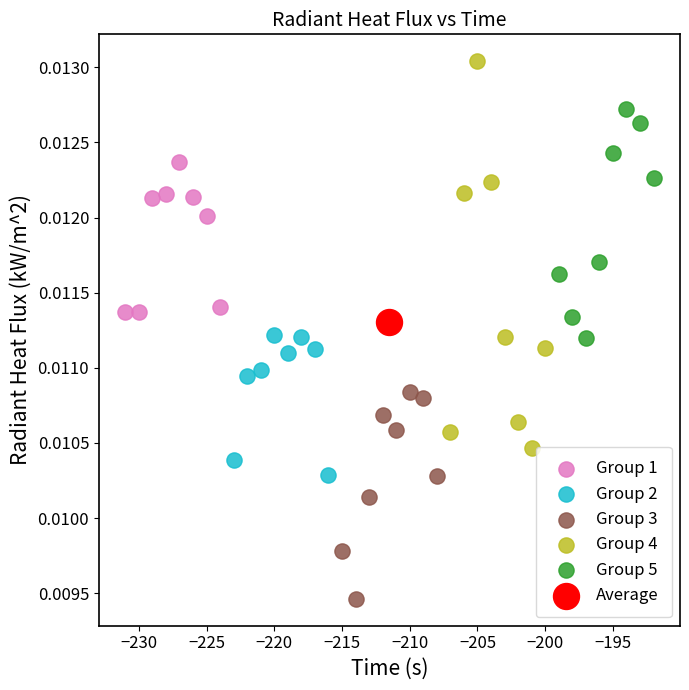

What are all the series names shown in the legend?

Group 1, Group 2, Group 3, Group 4, Group 5, Average